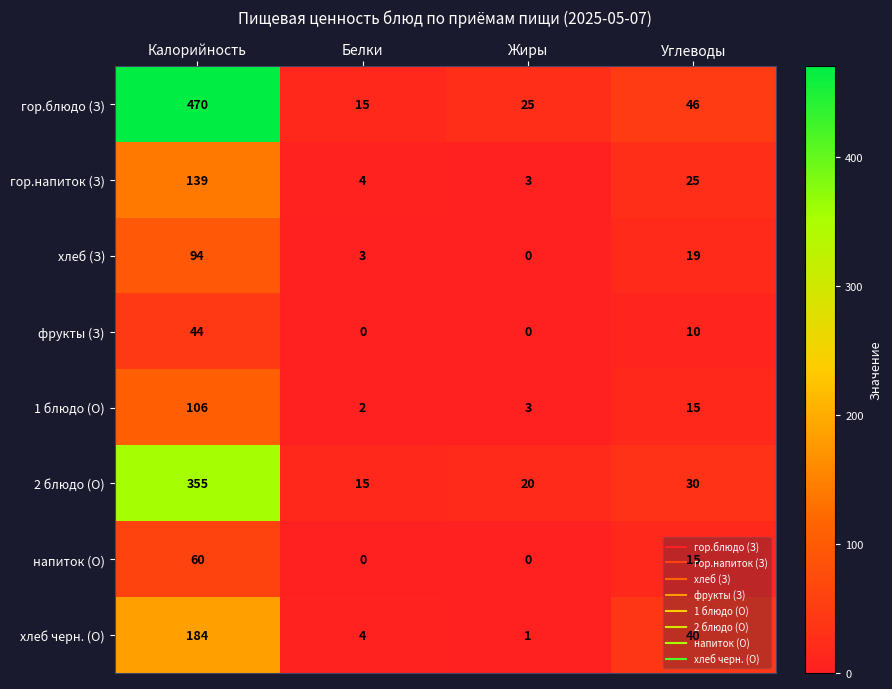

What is the maximum value for гор.напиток (З)?

139